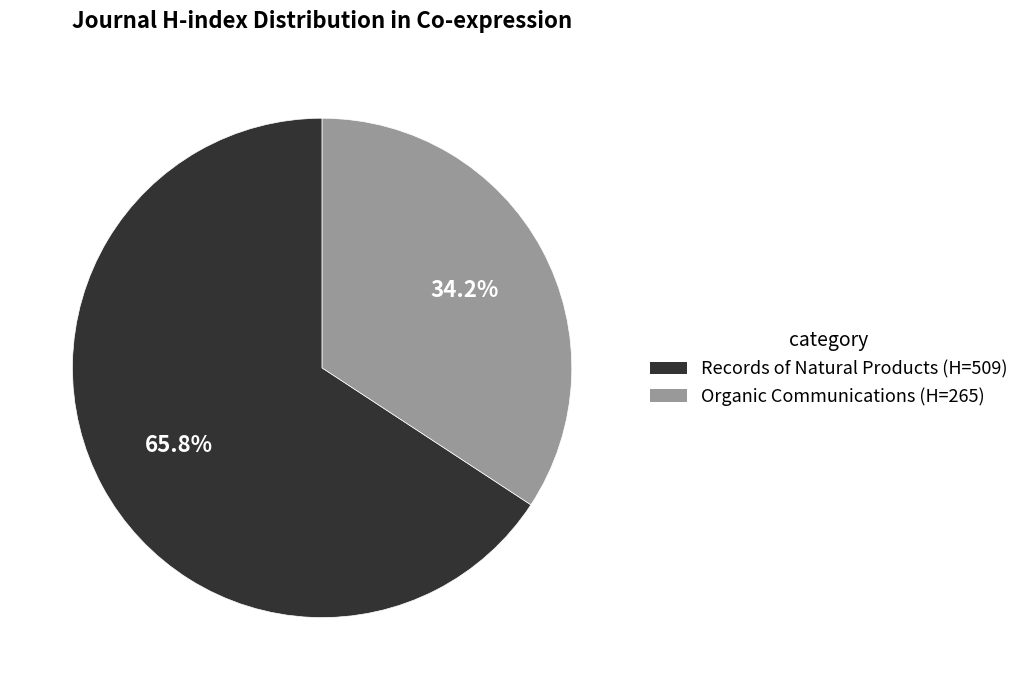

What portion of the pie excludes Records of Natural Products (H=509)?

34.2%